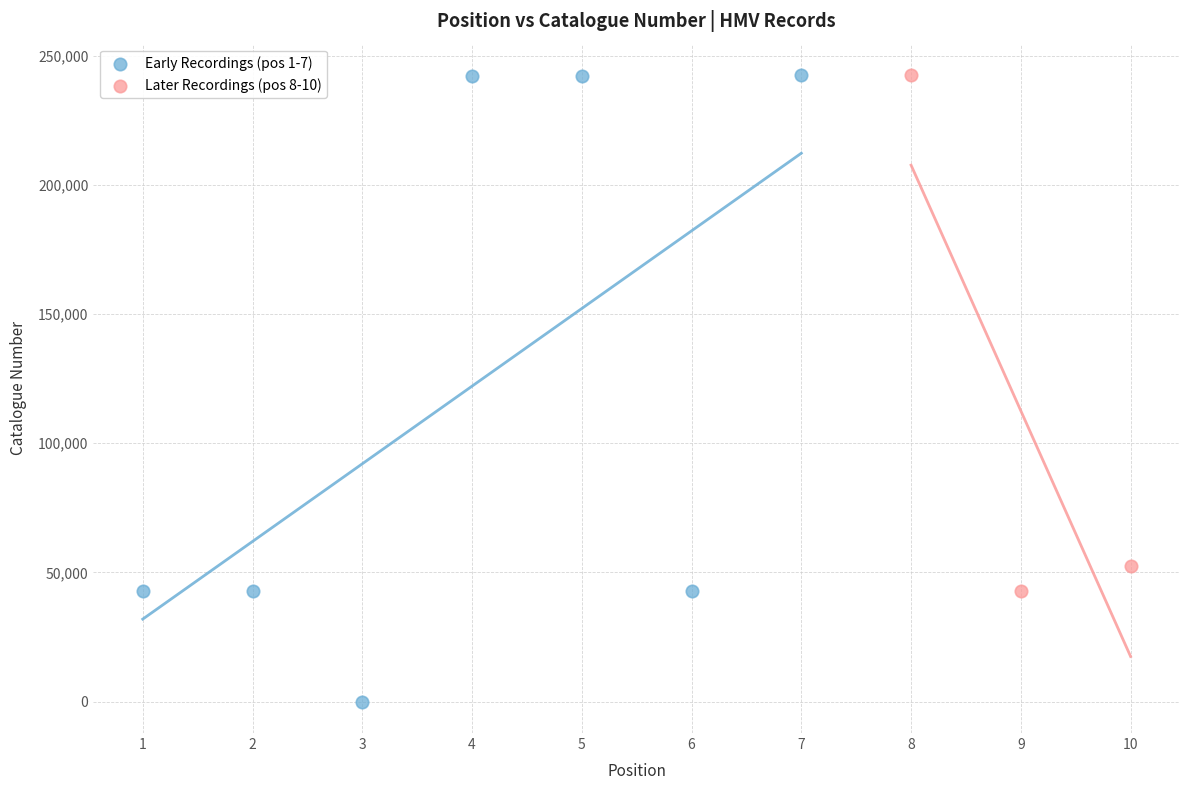

Which series contains the lowest Y value?

Early Recordings (pos 1-7)